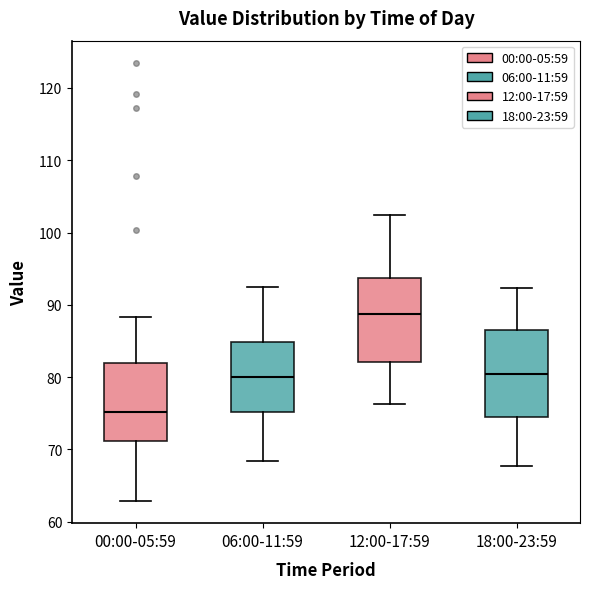

Reading left to right, transcribe this box plot: for each box, give where its median line is, the range the box spans, and where its two whiskers end, as read against the y-axis. The values are not printed on the chart, so give them approximately, as read against the axis.

00:00-05:59: median 75, box 71 to 82, whiskers 63 to 88
06:00-11:59: median 80, box 75 to 85, whiskers 68 to 92
12:00-17:59: median 89, box 82 to 94, whiskers 76 to 102
18:00-23:59: median 80, box 75 to 86, whiskers 68 to 92